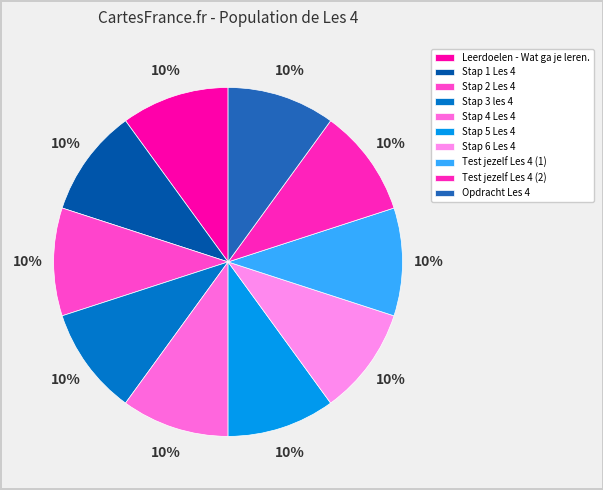

How many segments does this pie chart have?

10